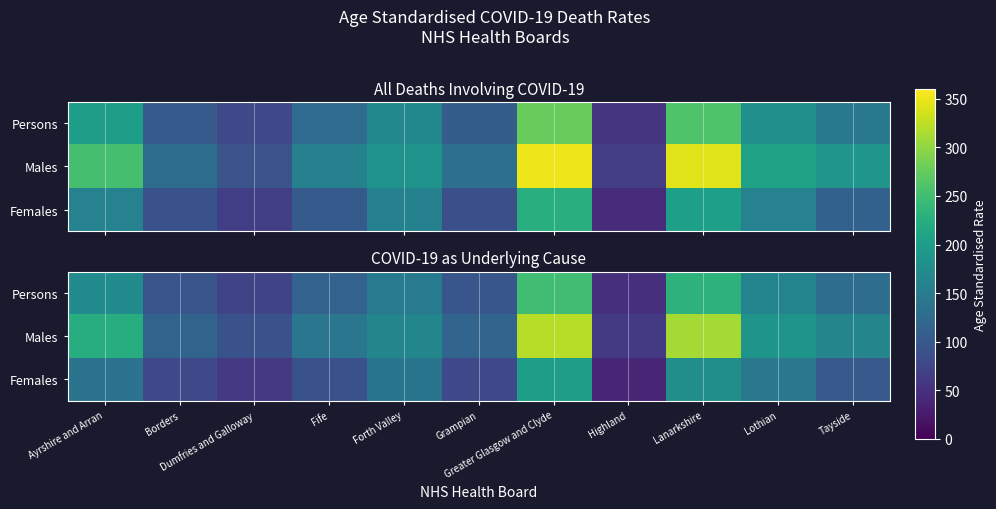

What is the difference between the second highest and second lowest values in the Males series?

220.7